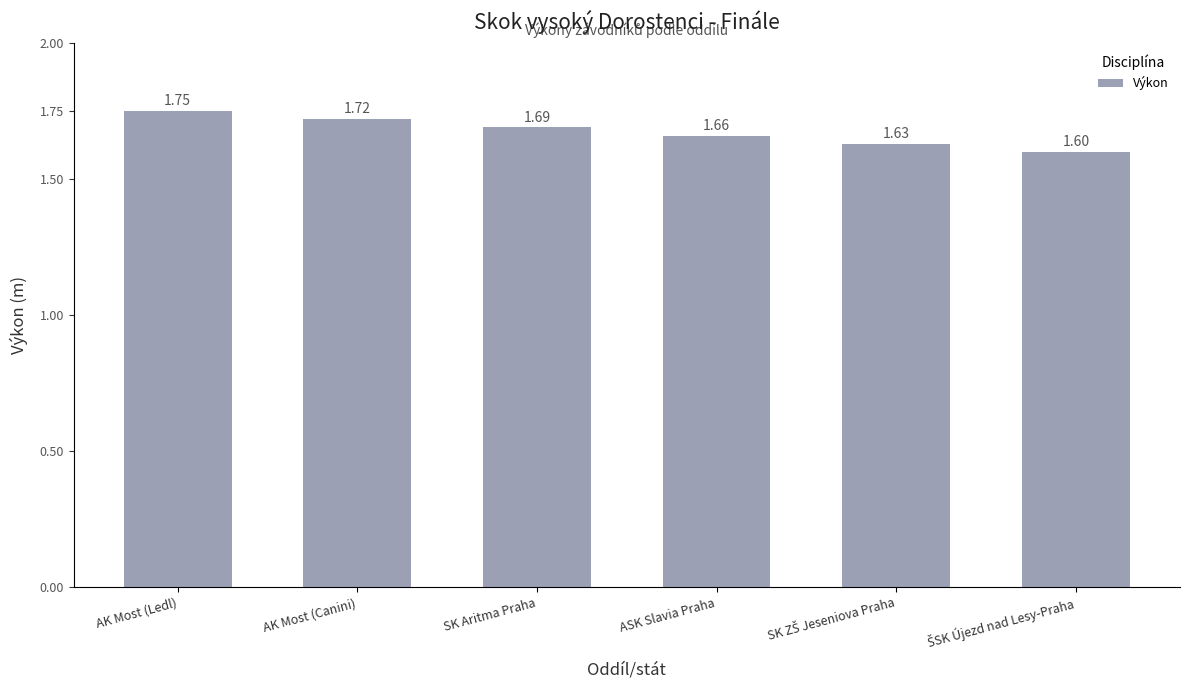

What is the sum of all values?

10.1